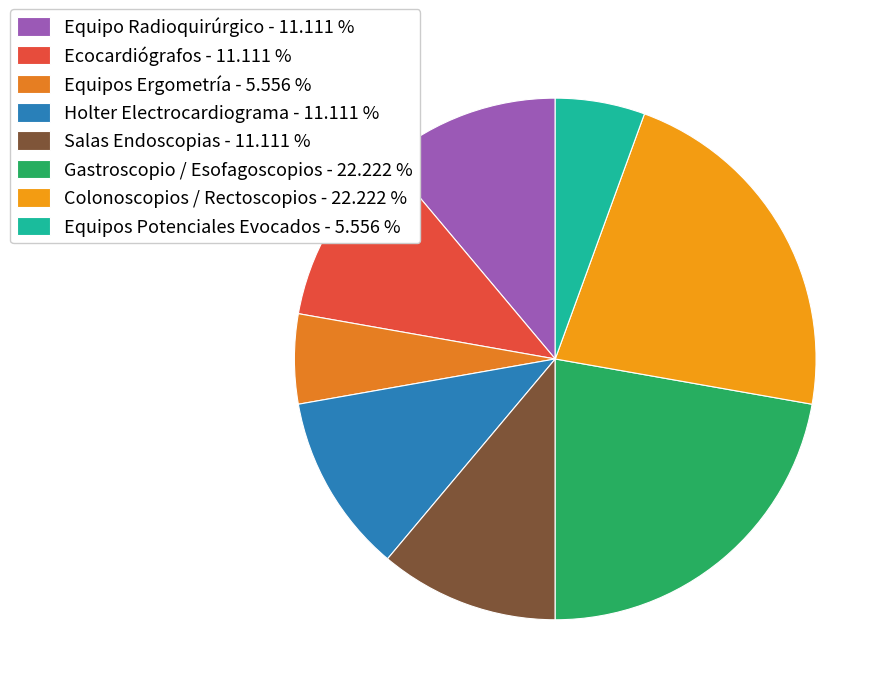

Is it true that Gastroscopio / Esofagoscopios is 9% of the pie?

False